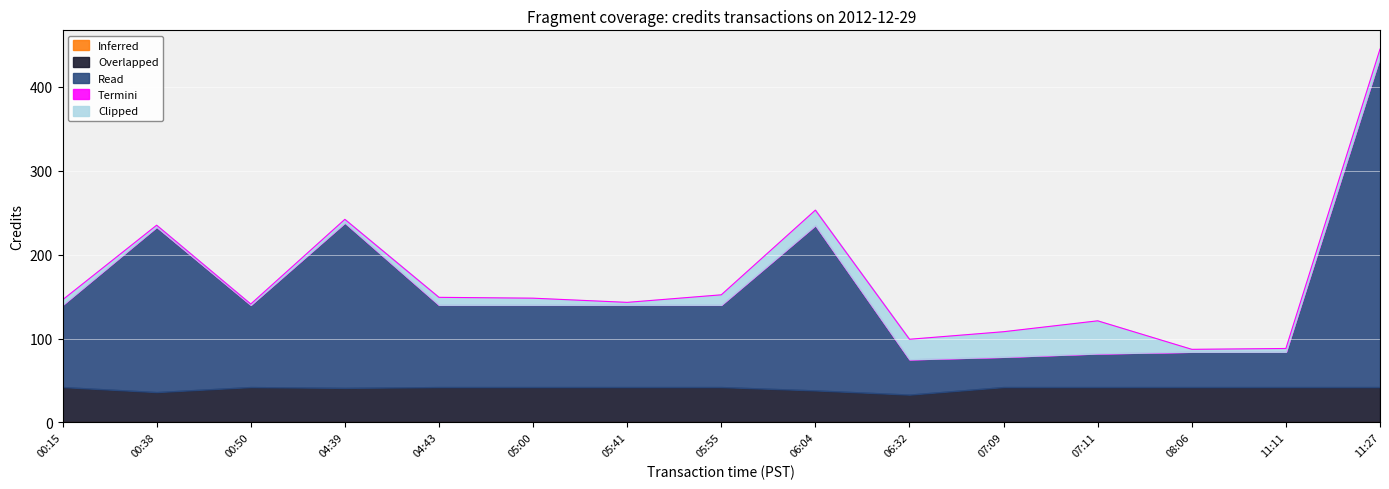

True or false: Overlapped has a value of 33.0 at 06:32.

True